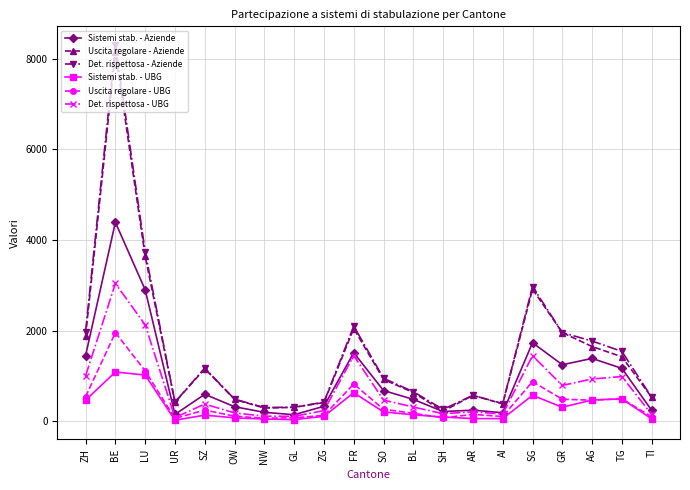

In Sistemi stab. - UBG, how many points are higher than both neighbors (excluding endpoints)?

5